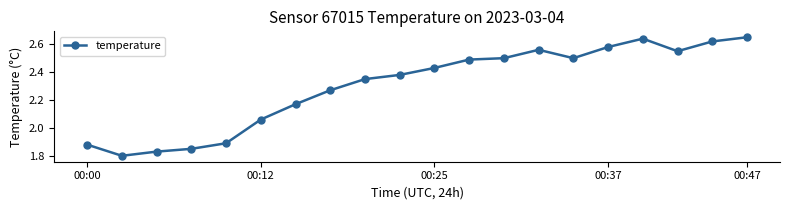

What is the sum of all values?

46.0